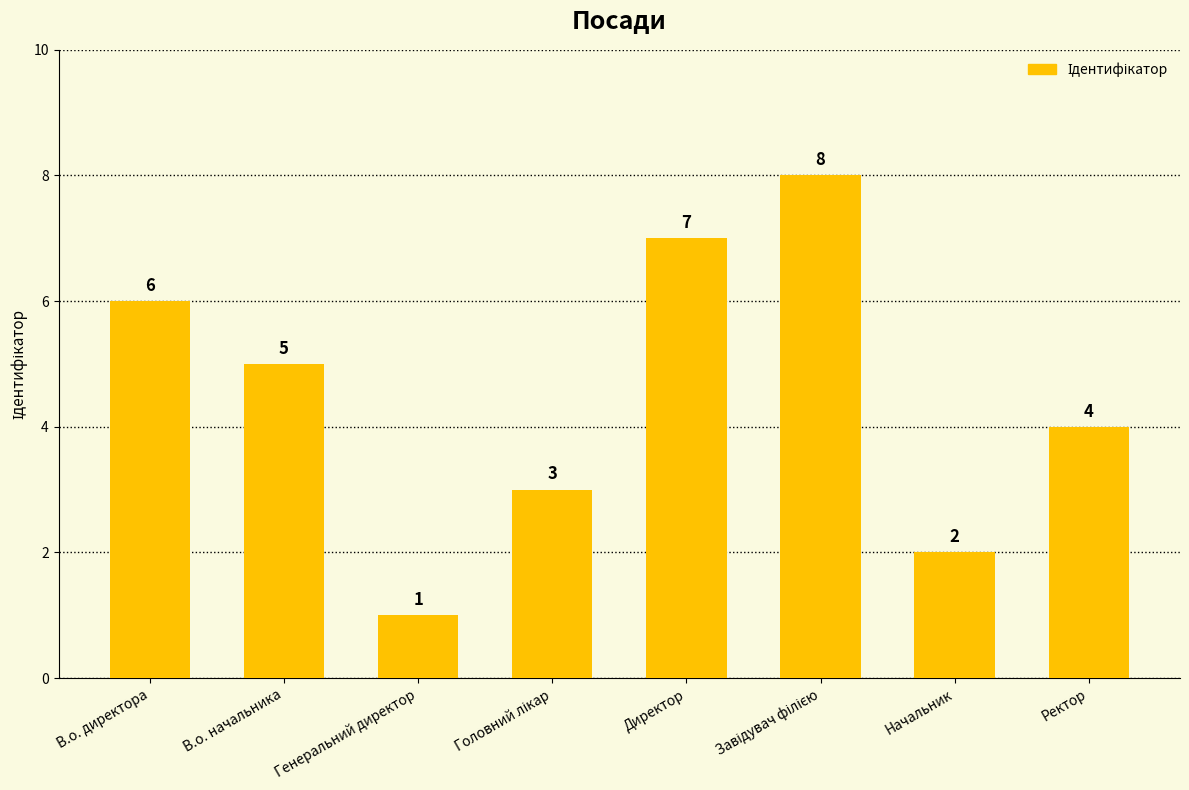

What is the minimum value shown in the chart?

1